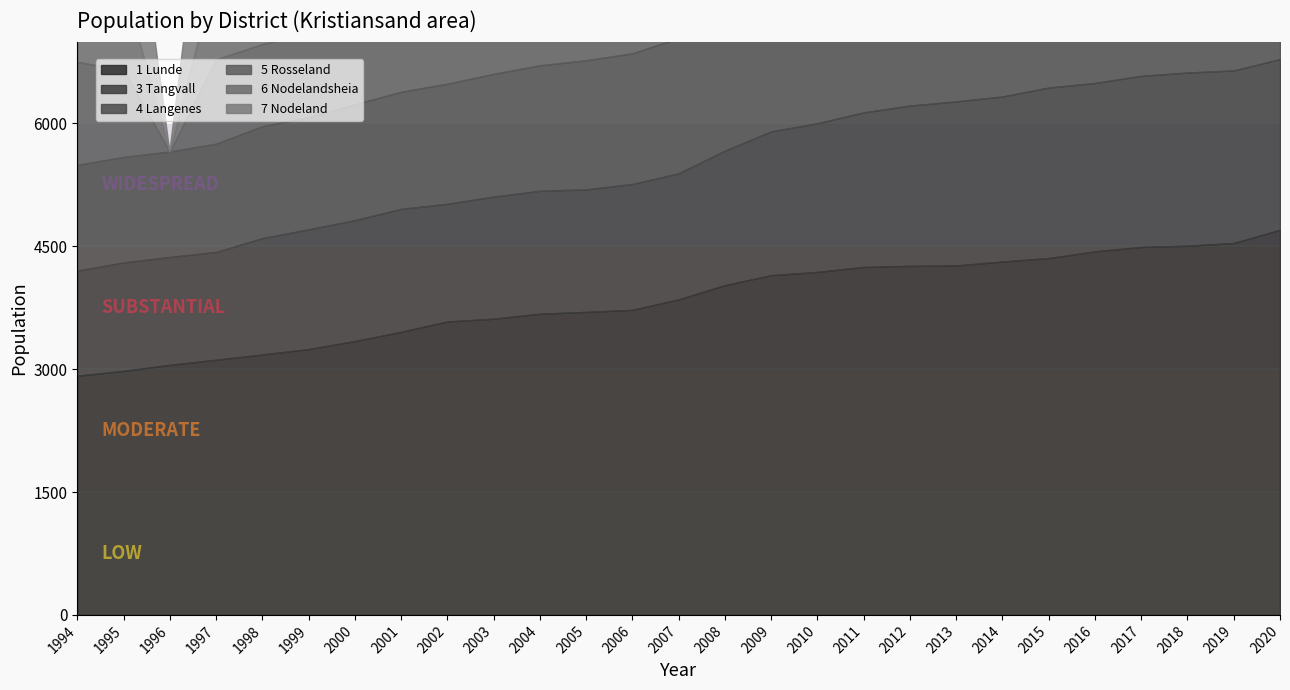

True or false: 4 Langenes and 7 Nodeland intersect in this chart.

True